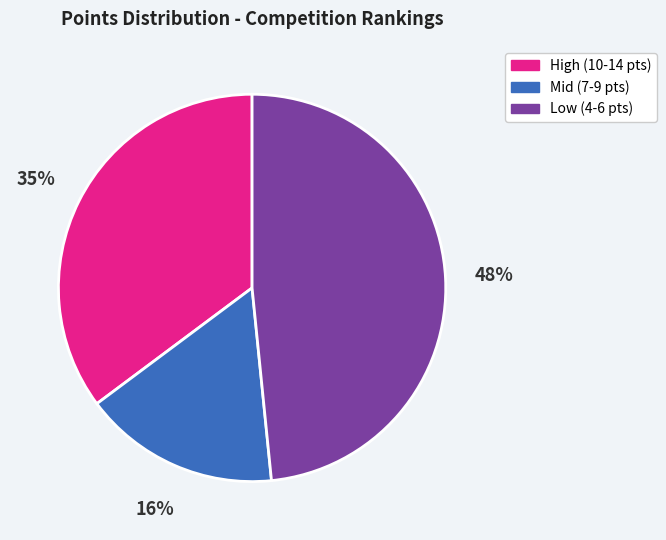

Does any single category account for the majority?

No